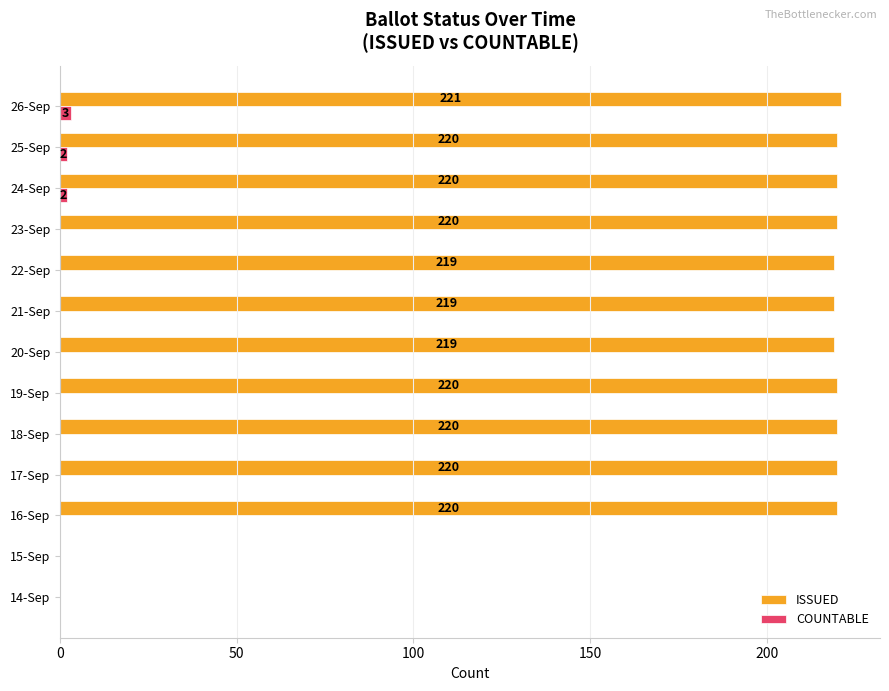

Is the value of COUNTABLE at 15-Sep greater than the value of ISSUED at 19-Sep?

No